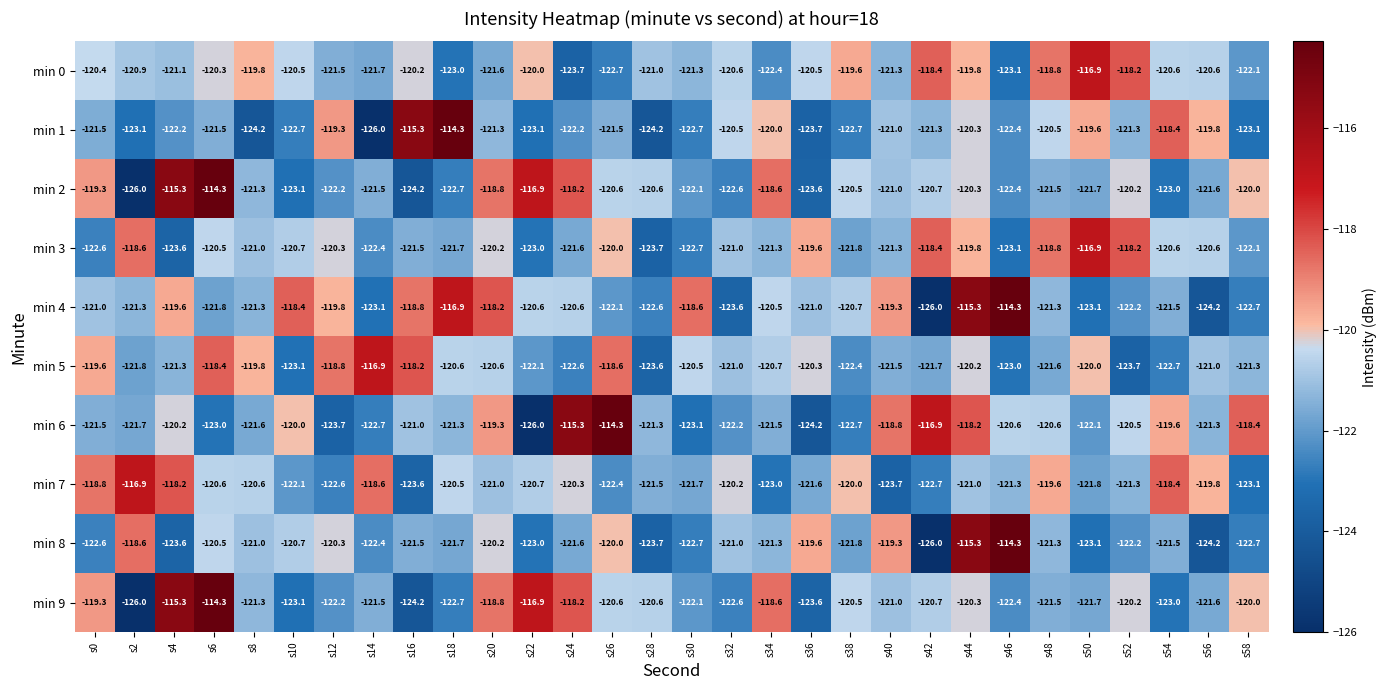

Which series has the largest total across all categories?

min 4